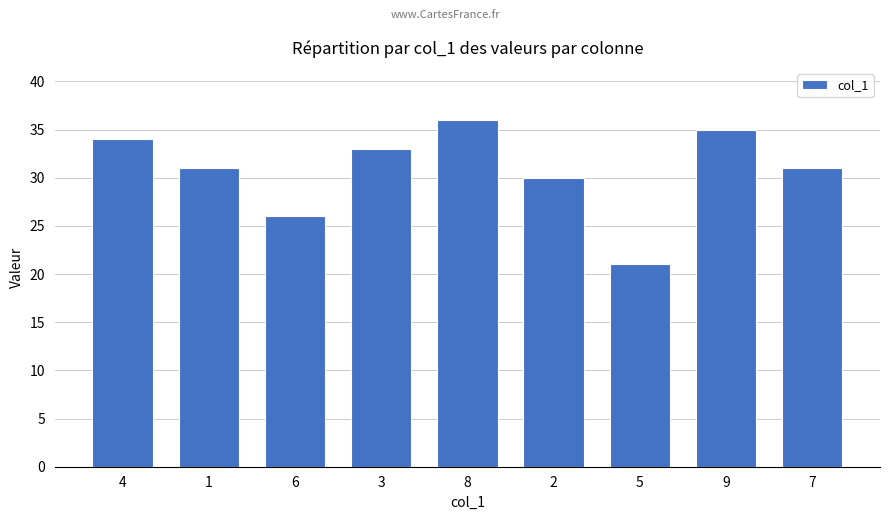

What is the ratio of the value at 4 to the value at 7?

1.1